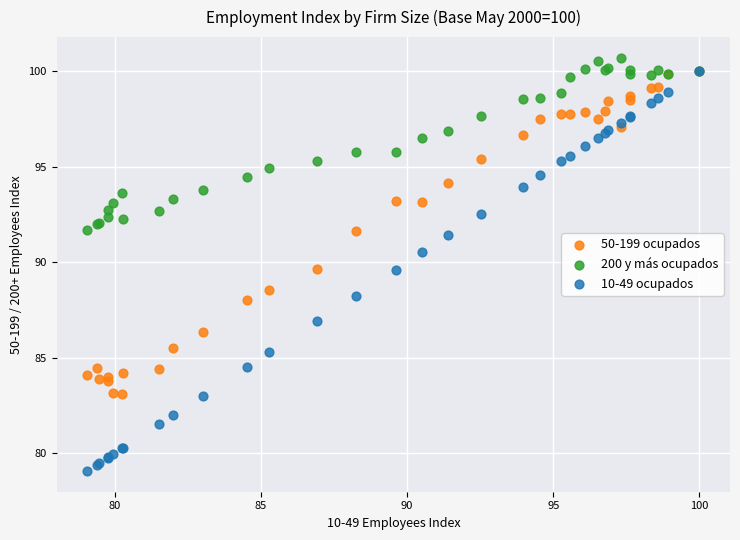

Which series has the widest spread of Y values?

10-49 ocupados